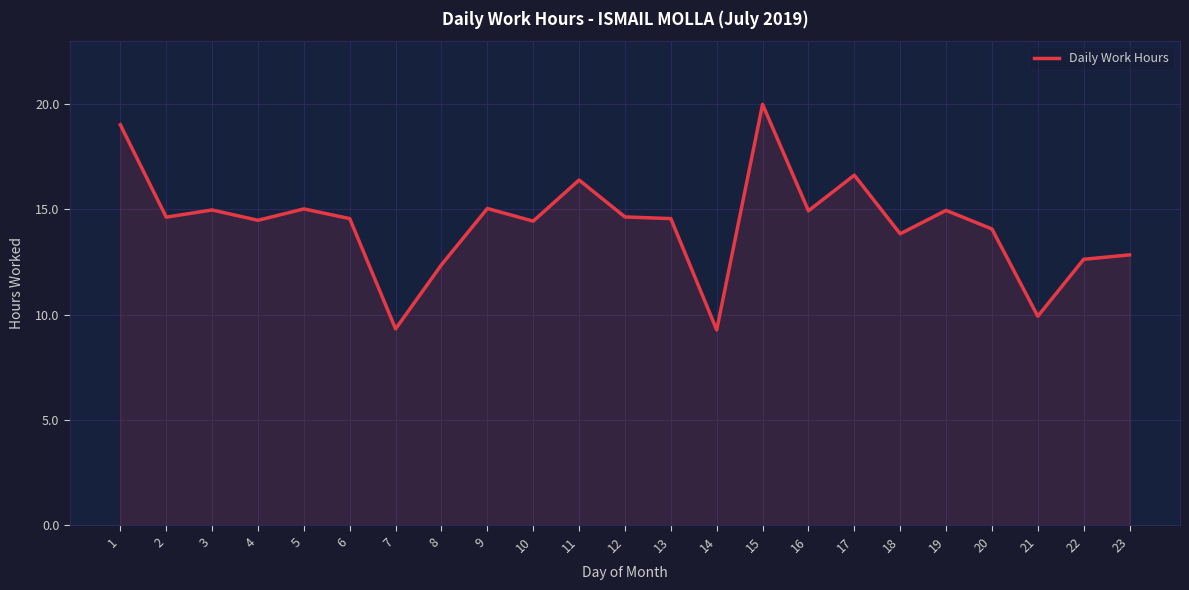

Does the chart display data point markers on the line(s)?

No